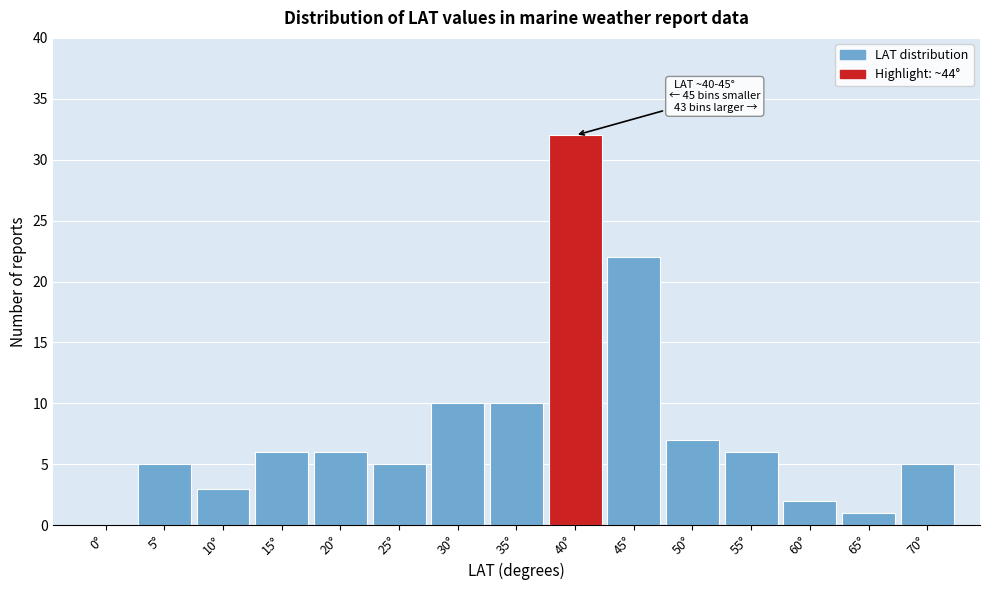

Reading left to right, what are all the values shown in this chart?

0°=0	5°=5	10°=3	15°=6	20°=6	25°=5	30°=10	35°=10	40°=32	45°=22	50°=7	55°=6	60°=2	65°=1	70°=5